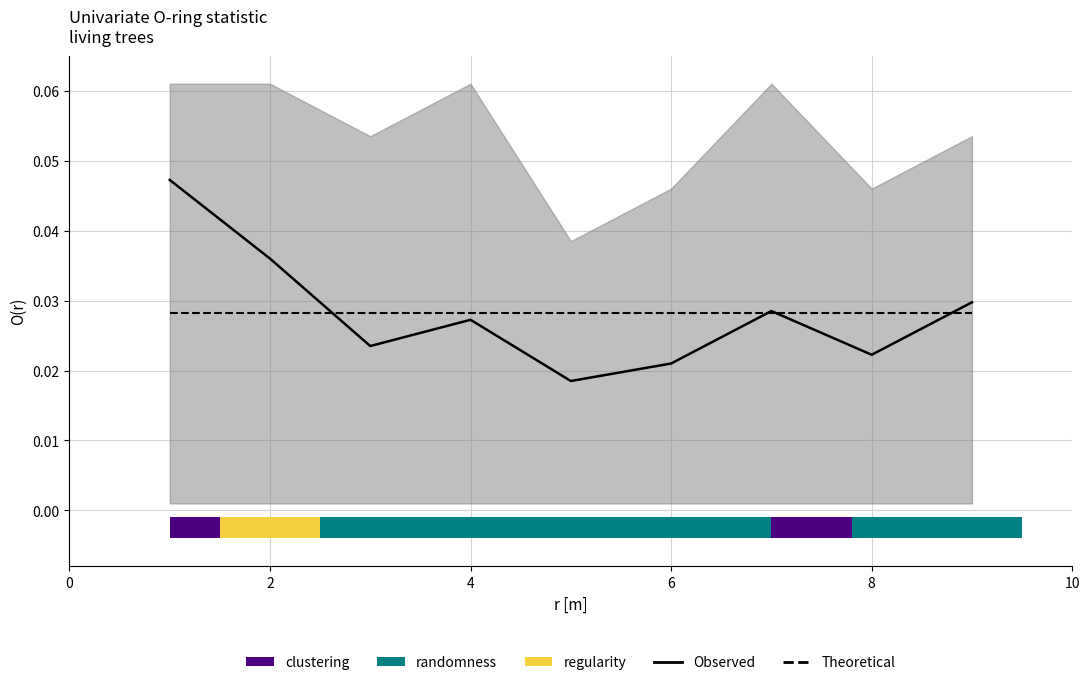

True or false: Observed has a value of 0.0 at 6.

False